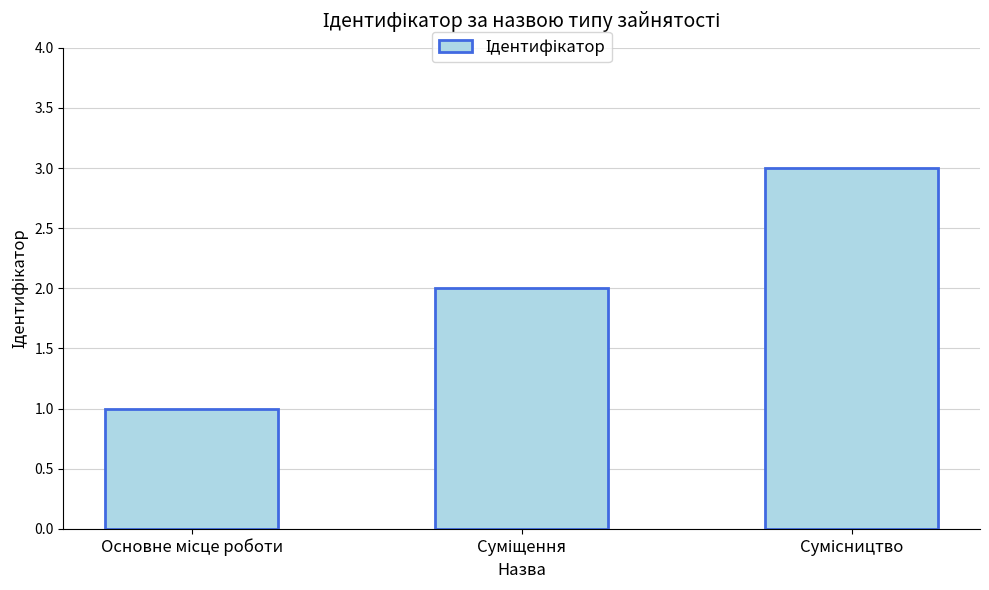

What is the value of the 2nd bar from the left?

2